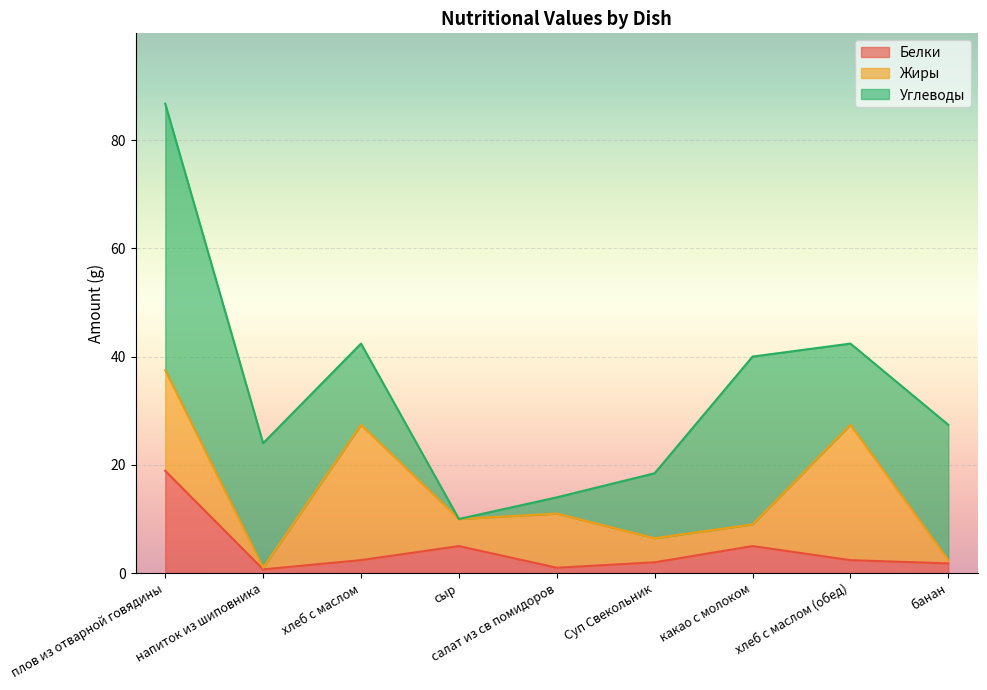

List the series in order of their overall mean, highest first.

Углеводы, Жиры, Белки